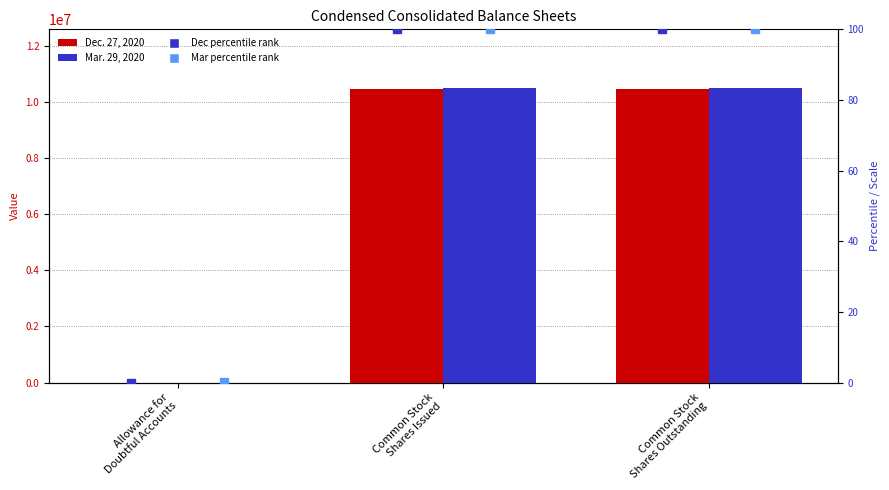

What is the sum of the Mar. 29, 2020 percentile values at Common Stock
Shares Outstanding and Allowance for
Doubtful Accounts?

100.0